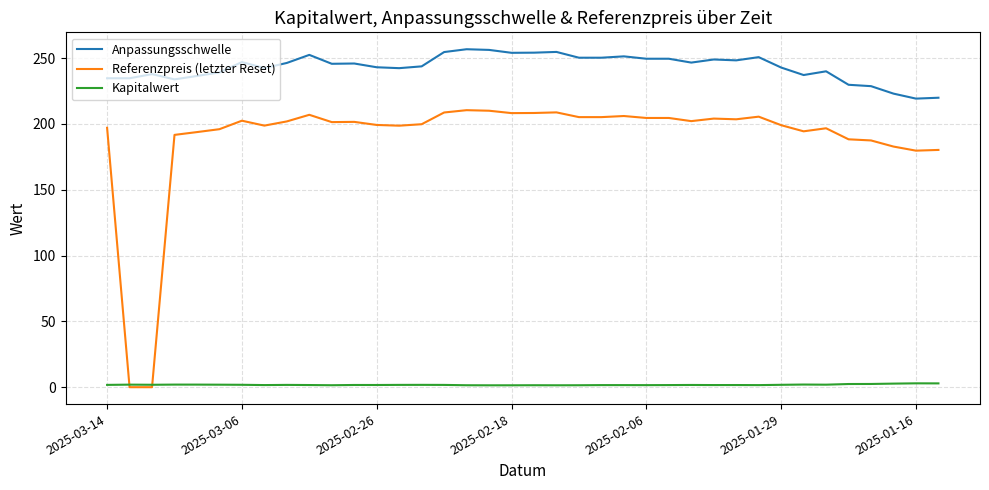

What is the maximum value shown in the chart?

256.8